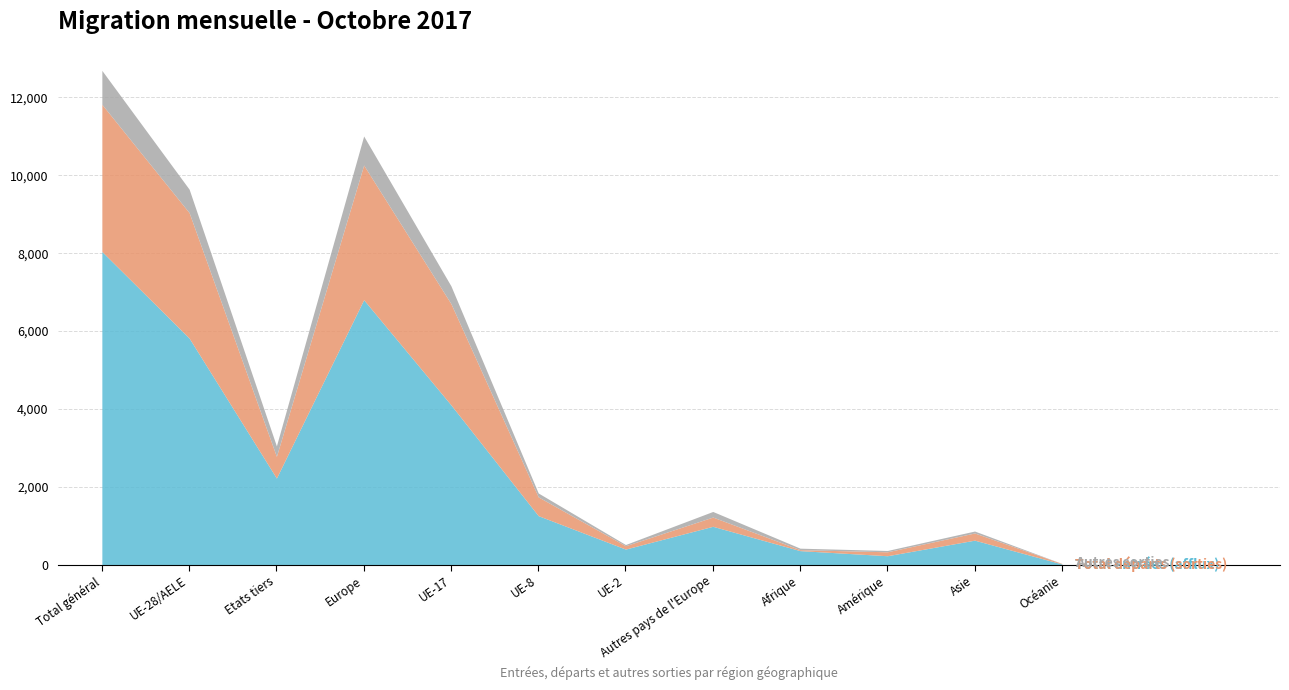

Reading left to right, what are all the values shown in this chart?

Total entrées (afflux): Total général=8044	UE-28/AELE=5820	Etats tiers=2224	Europe=6805	UE-17=4104	UE-8=1259	UE-2=400	Autres pays de l'Europe=985	Afrique=360	Amérique=229	Asie=629	Océanie=18
Total départs (sorties): Total général=3780	UE-28/AELE=3222	Etats tiers=558	Europe=3459	UE-17=2600	UE-8=482	UE-2=86	Autres pays de l'Europe=237	Afrique=25	Amérique=101	Asie=184	Océanie=11
Autres sorties: Total général=871	UE-28/AELE=602	Etats tiers=269	Europe=746	UE-17=456	UE-8=100	UE-2=31	Autres pays de l'Europe=144	Afrique=38	Amérique=34	Asie=50	Océanie=2